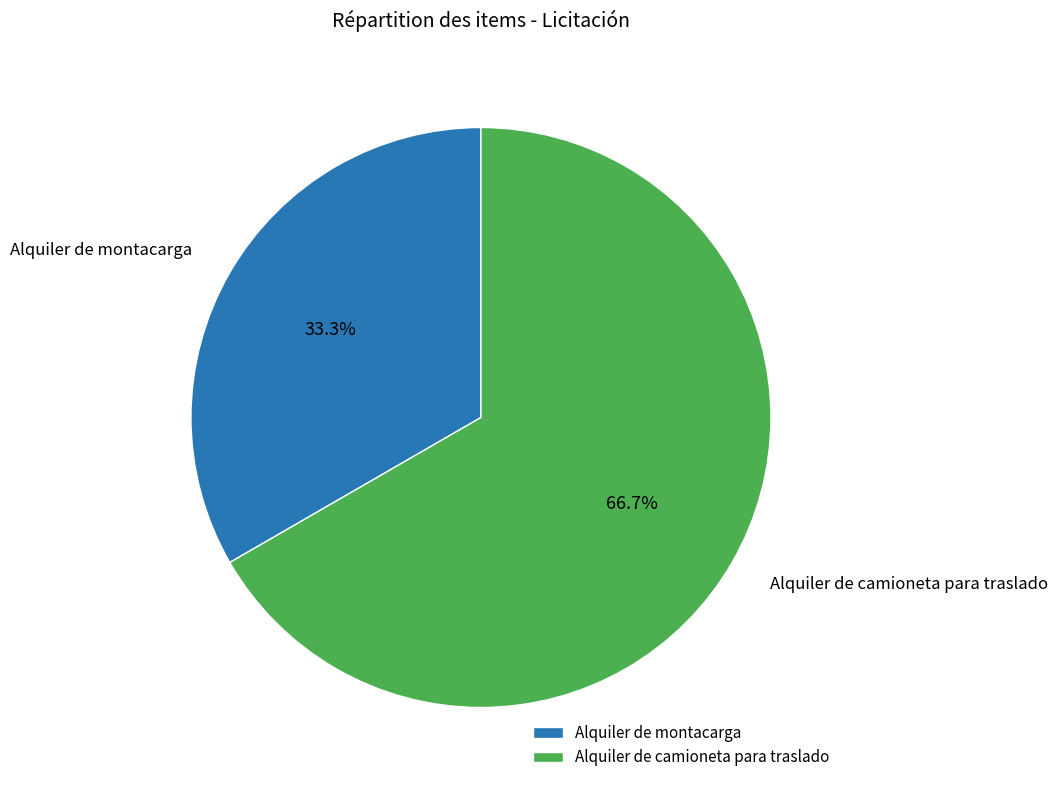

Is Alquiler de camioneta para traslado the majority of the pie?

Yes